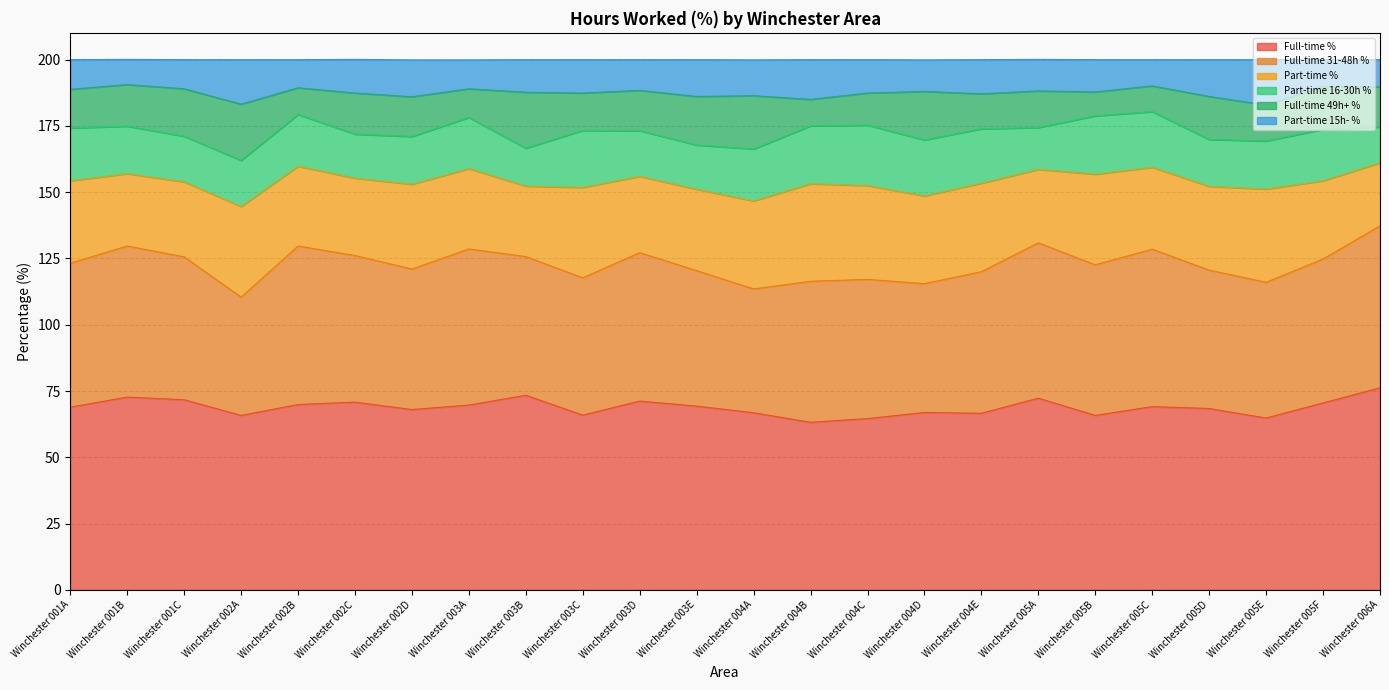

Where does the Full-time % series first go above 69?

Winchester 001B